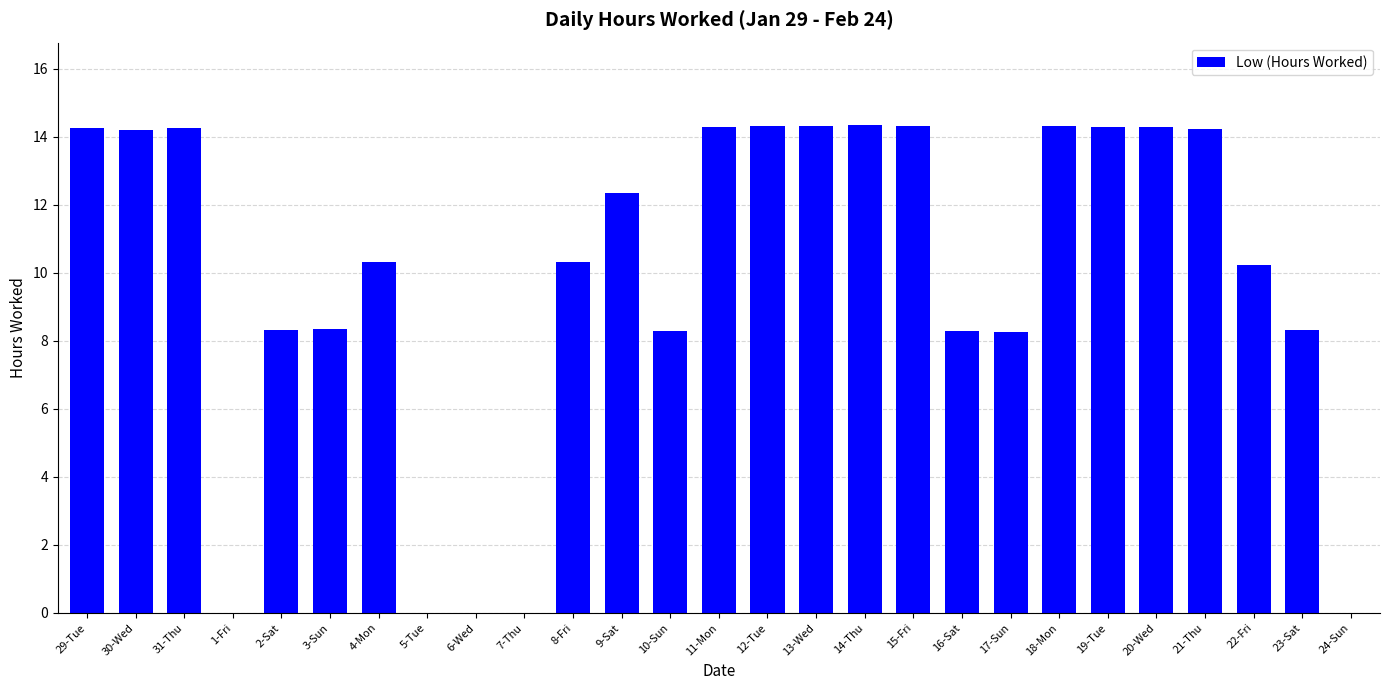

What is the average value?

9.8